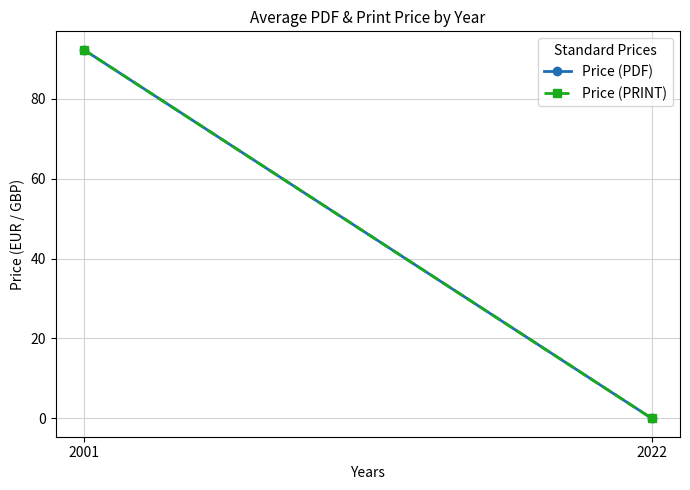

What is the difference between the maximum and minimum values in the Price (PDF) series?

92.3